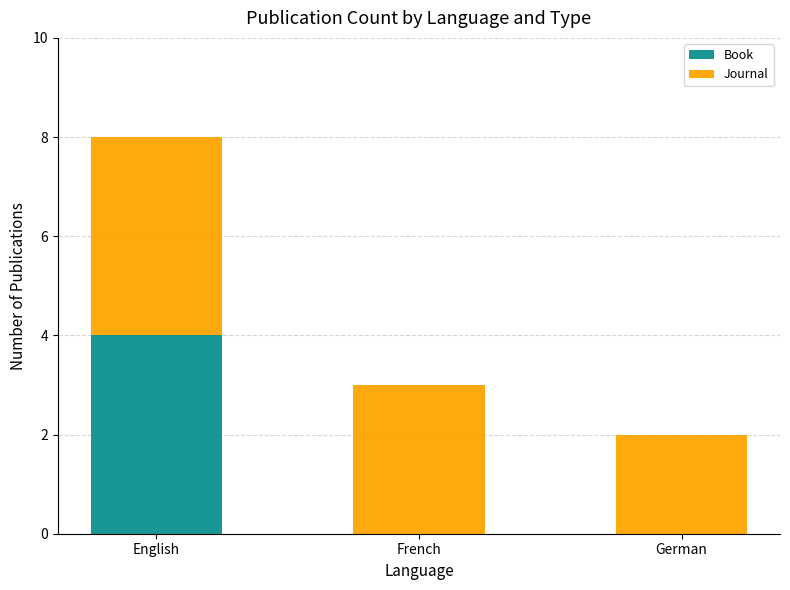

Reading right to left, list the values for the Book series.

German=0	French=0	English=4